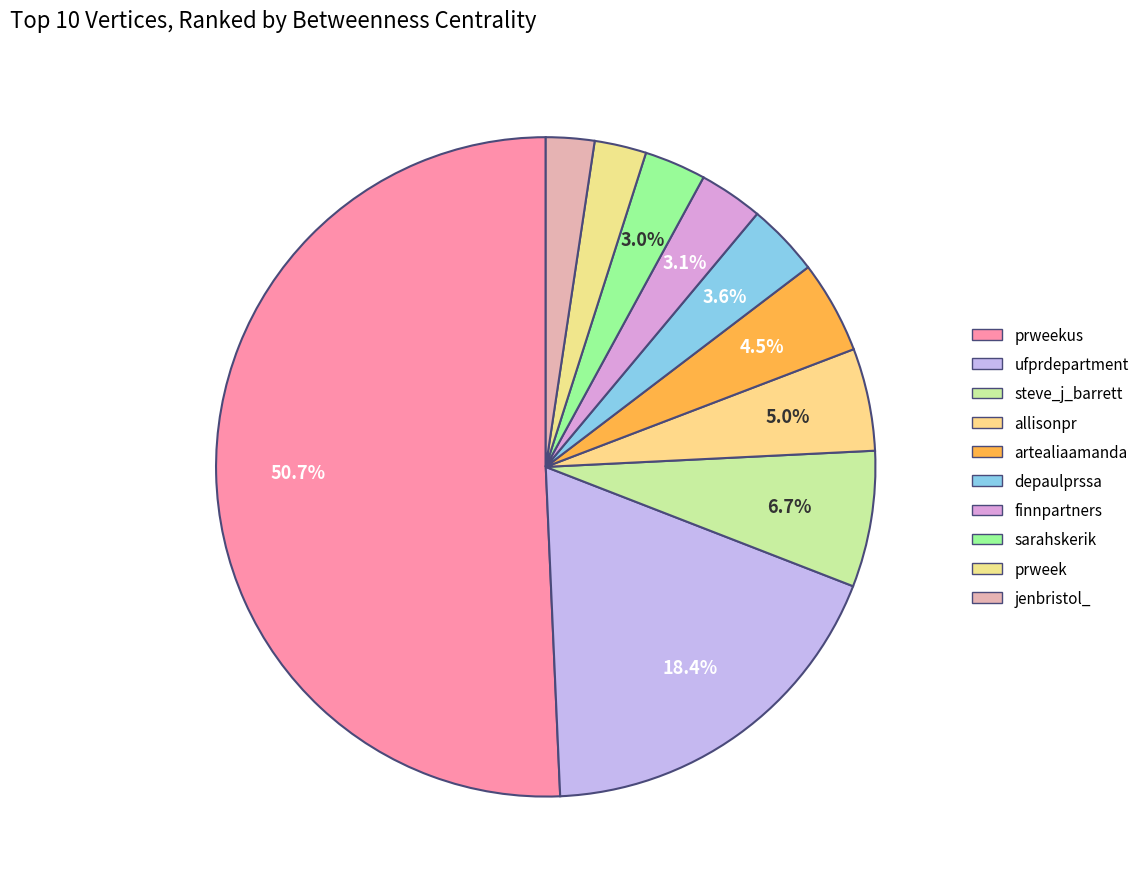

Combined, do jenbristol_ and finnpartners account for over 50%?

No